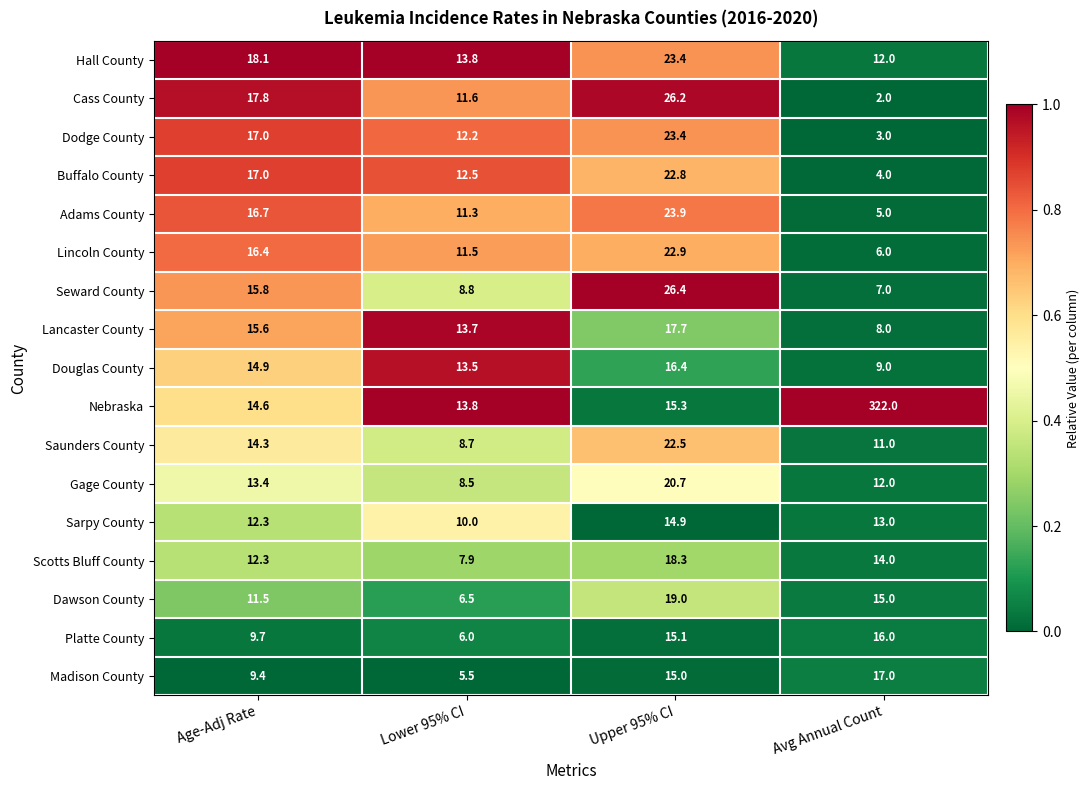

At which category is the sum across all series the highest?

Avg Annual Count